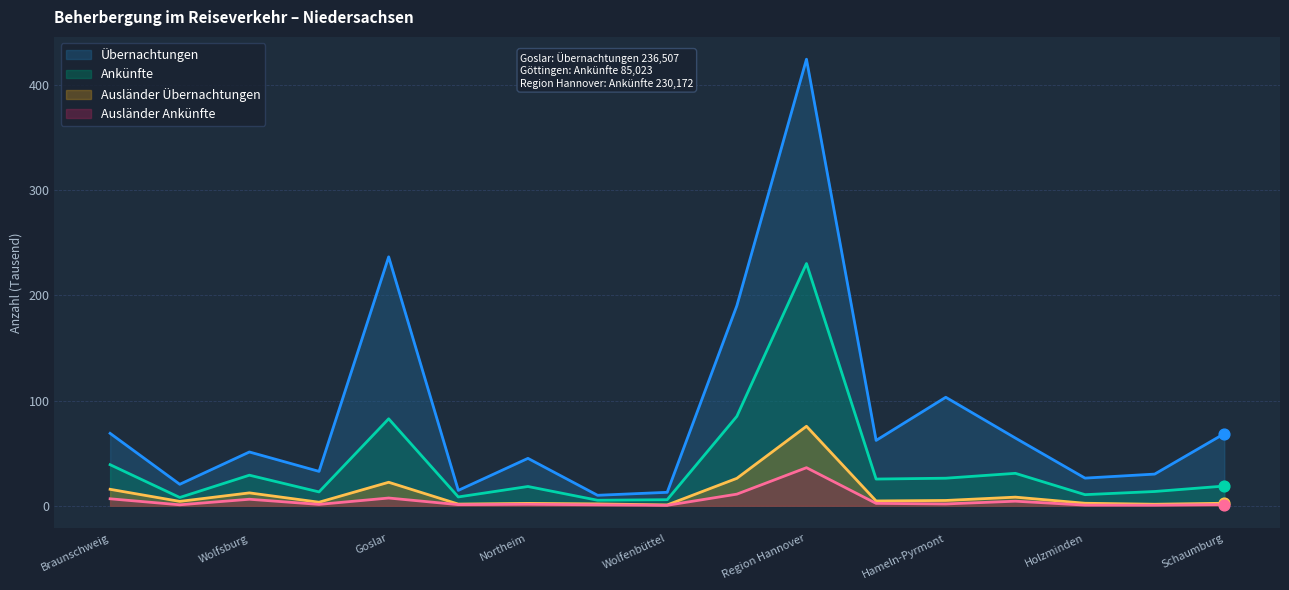

Which series contains the highest Y value?

Übernachtungen